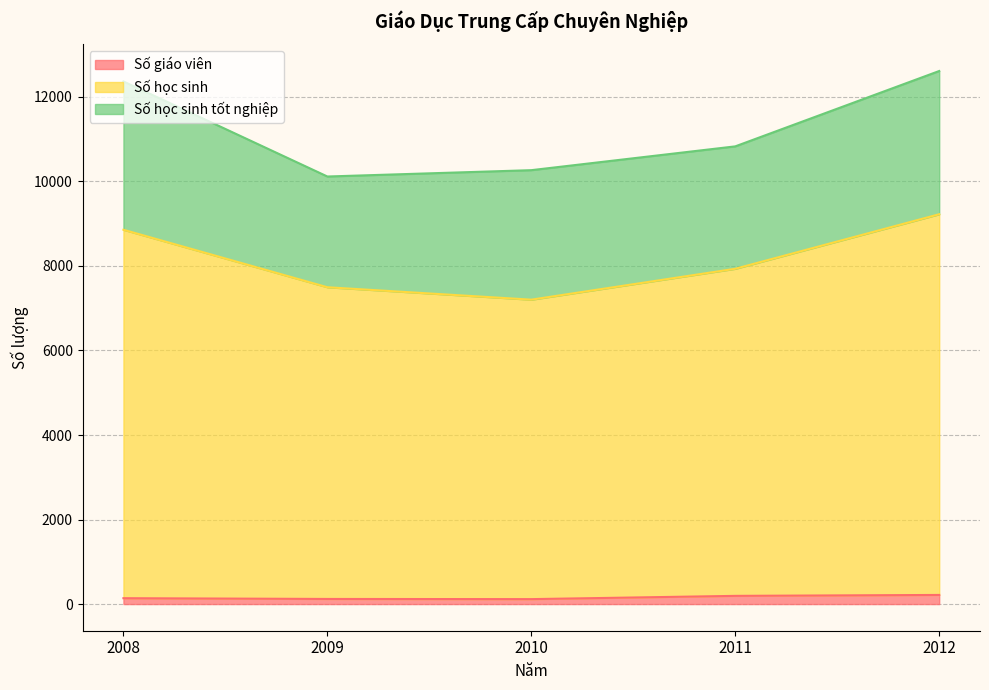

True or false: Số giáo viên has a value of 216 at 2012.

True